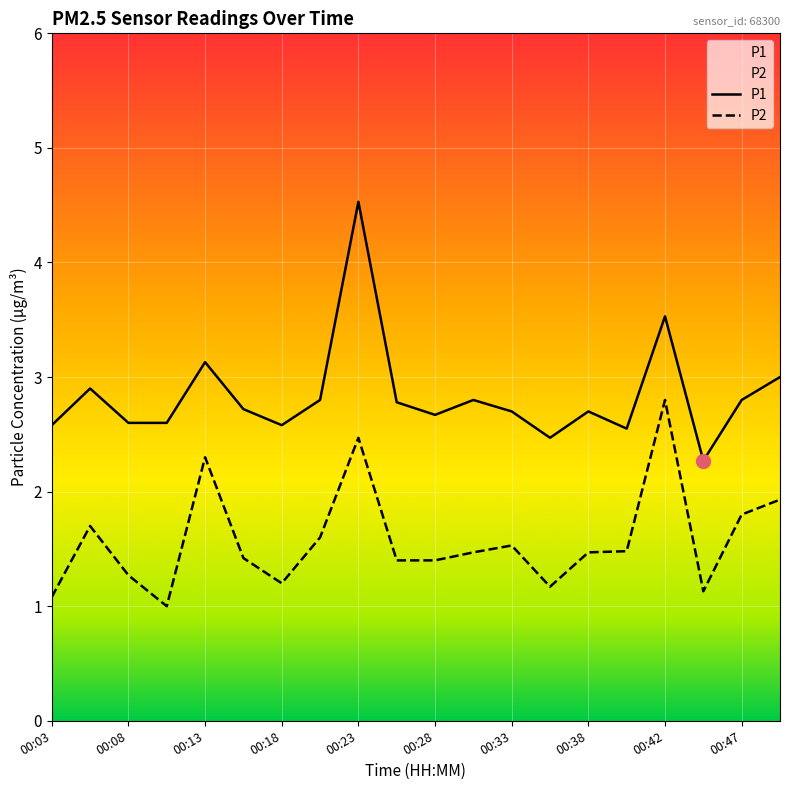

What is the approximate value of P1 at 00:30?

2.8